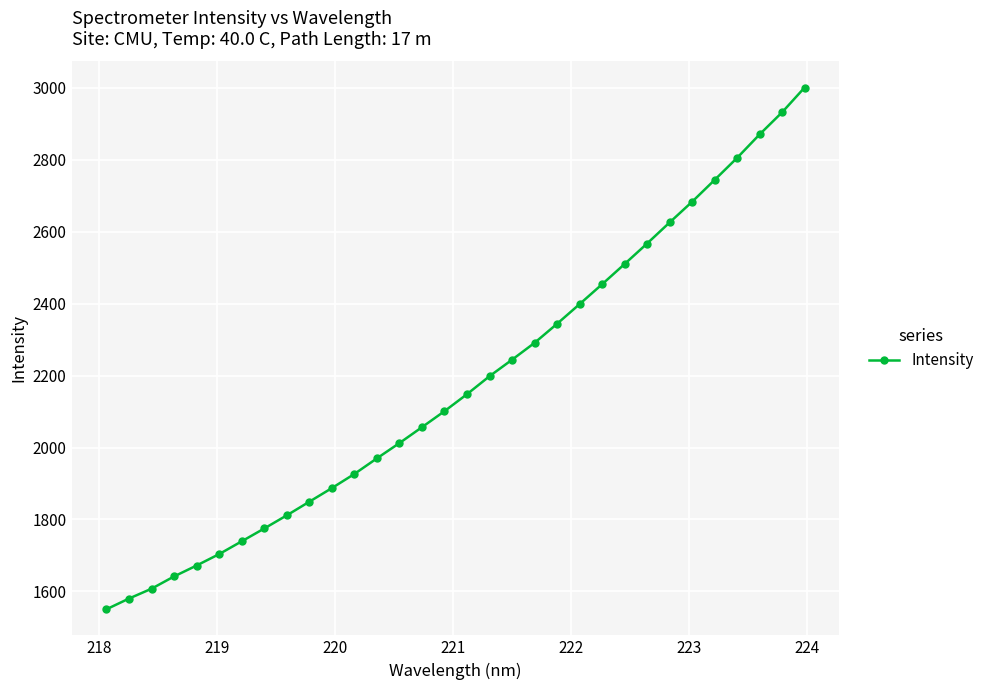

What is the smallest value displayed?

1550.2